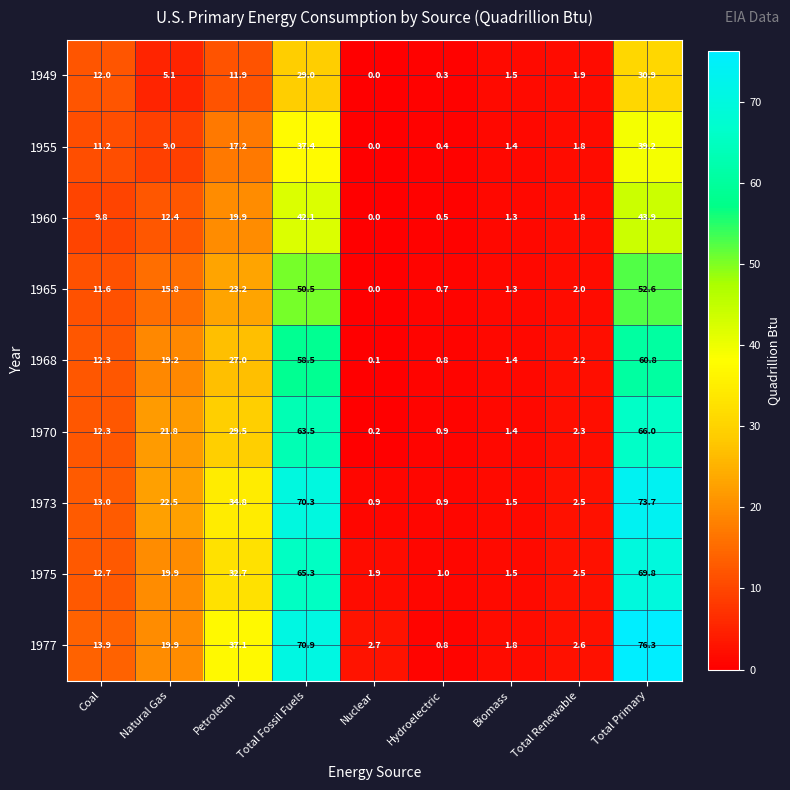

What is the average value of the 1968 series?

20.3